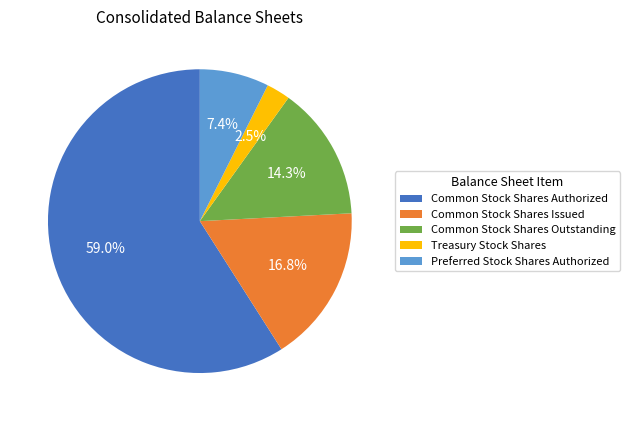

Which slice is the largest?

Common Stock Shares Authorized